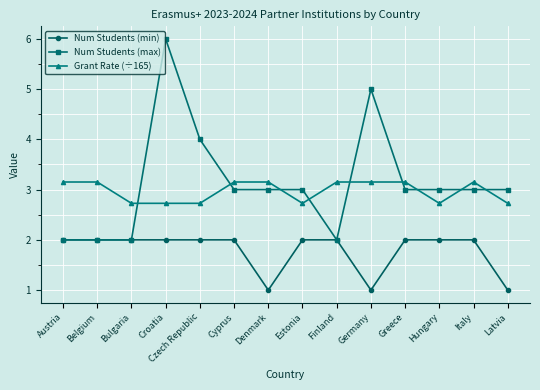

True or false: Grant Rate (÷165) and Num Students (min) intersect in this chart.

False